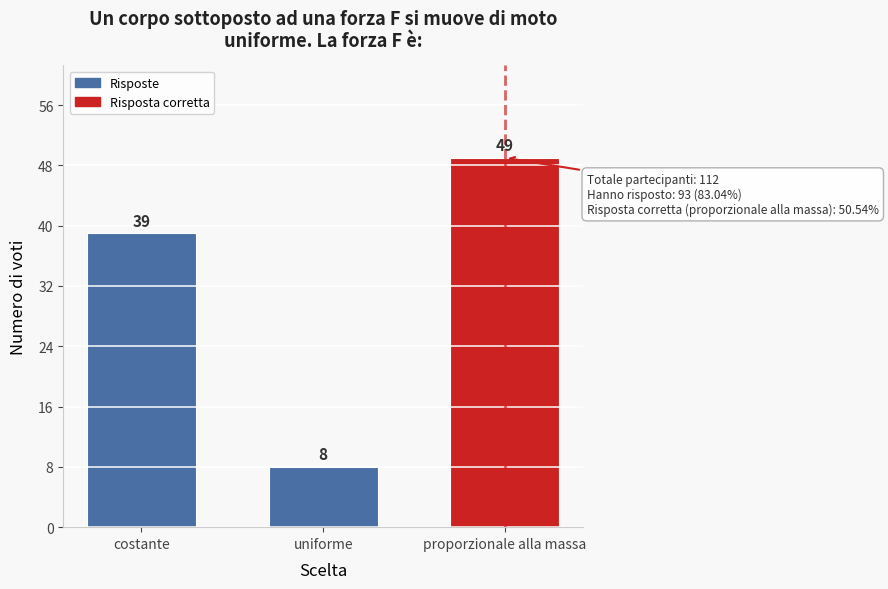

Reading right to left, transcribe all the data shown in this chart.

49	8	39